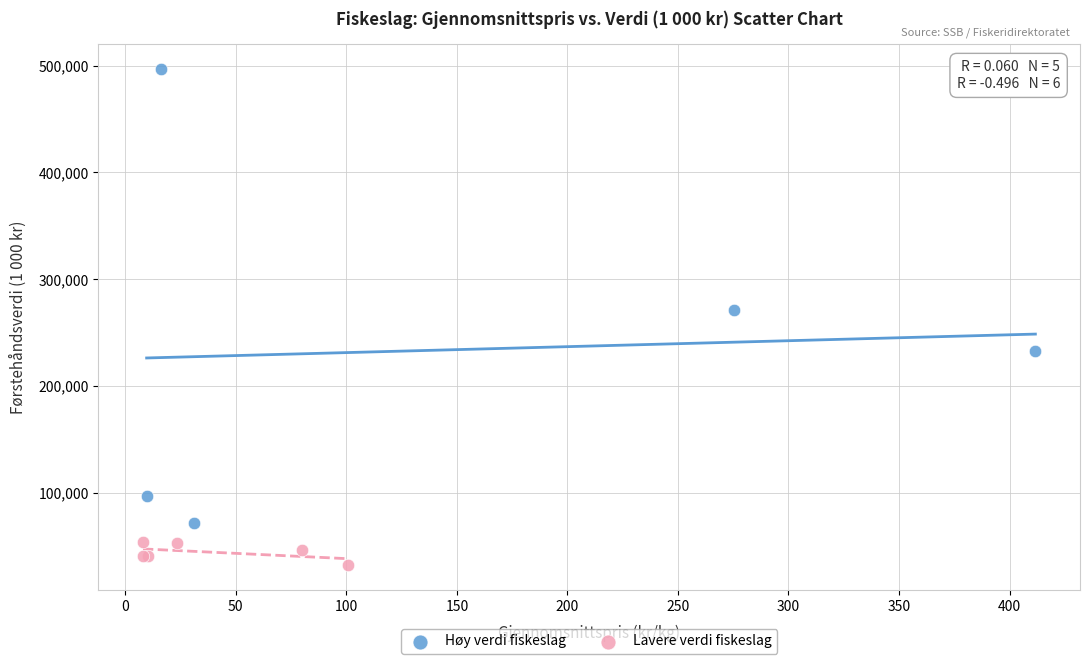

Which series contains the lowest Y value?

Lavere verdi fiskeslag